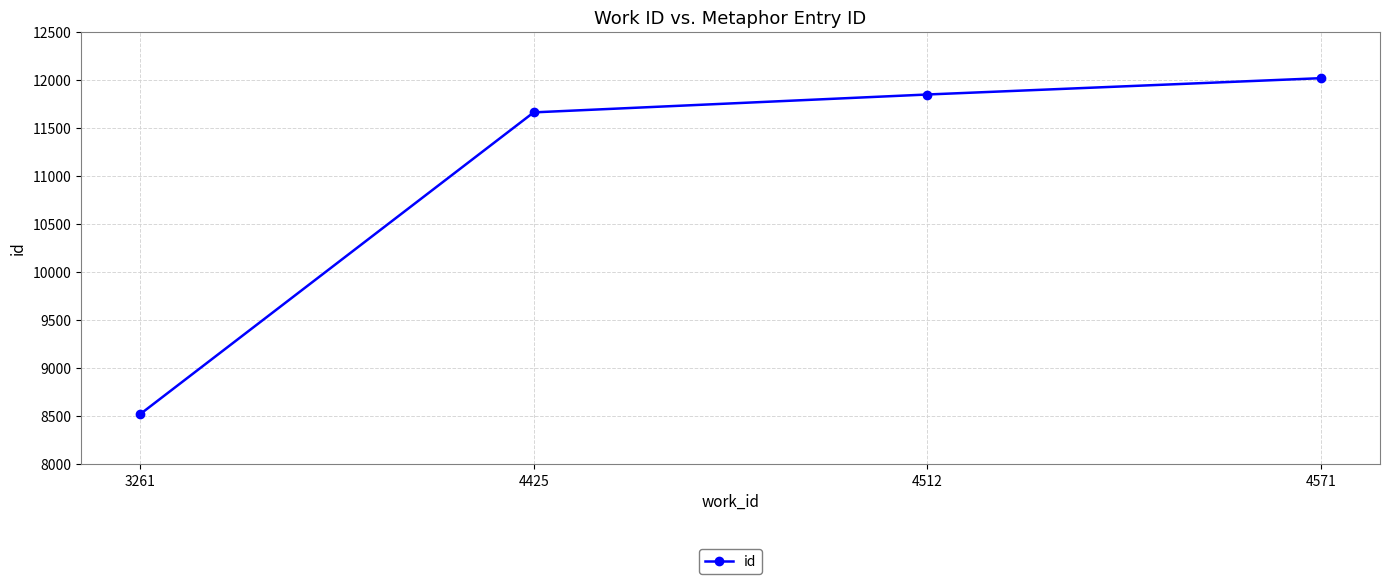

What is the smallest value displayed?

8519